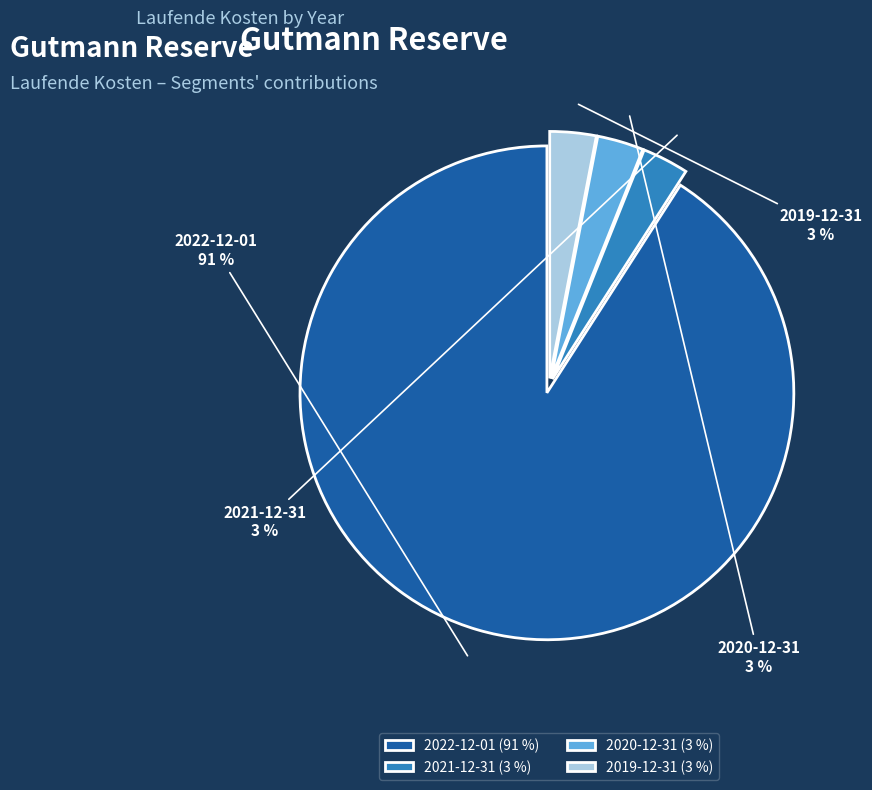

Is it true that 2020-12-31 is 12% of the pie?

False